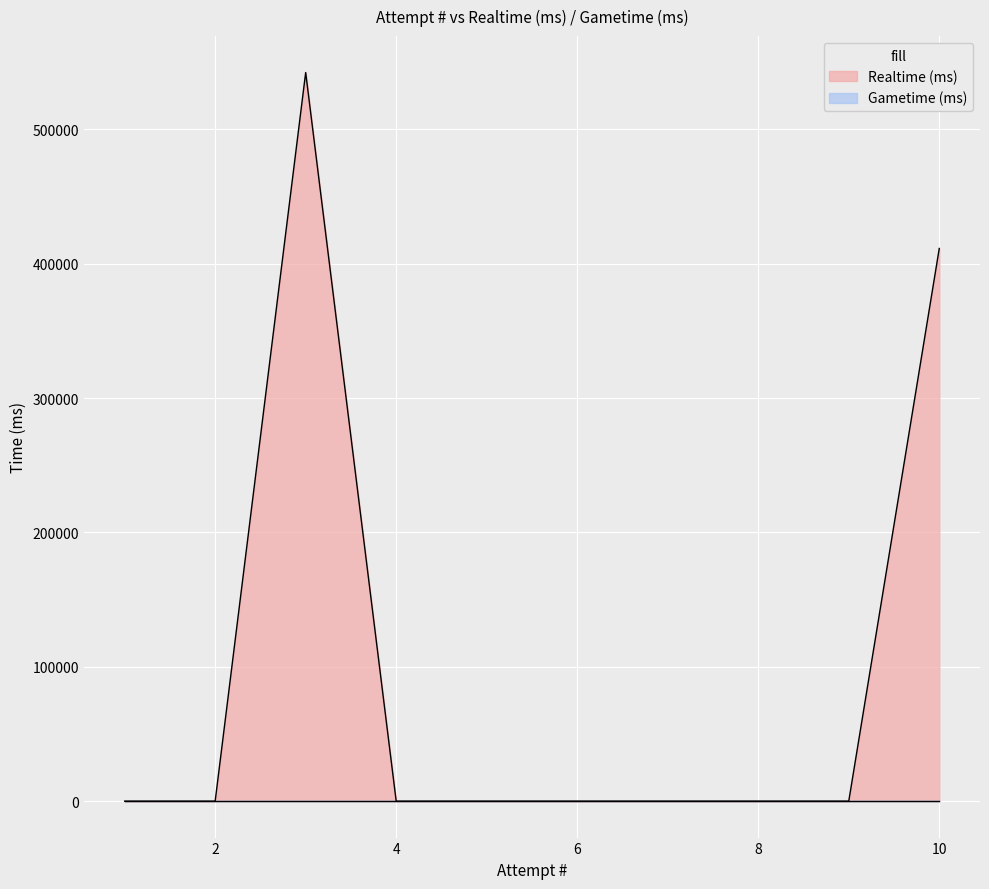

List the labels in order of value, smallest first.

9, 8, 7, 6, 5, 4, 2, 1, 10, 3